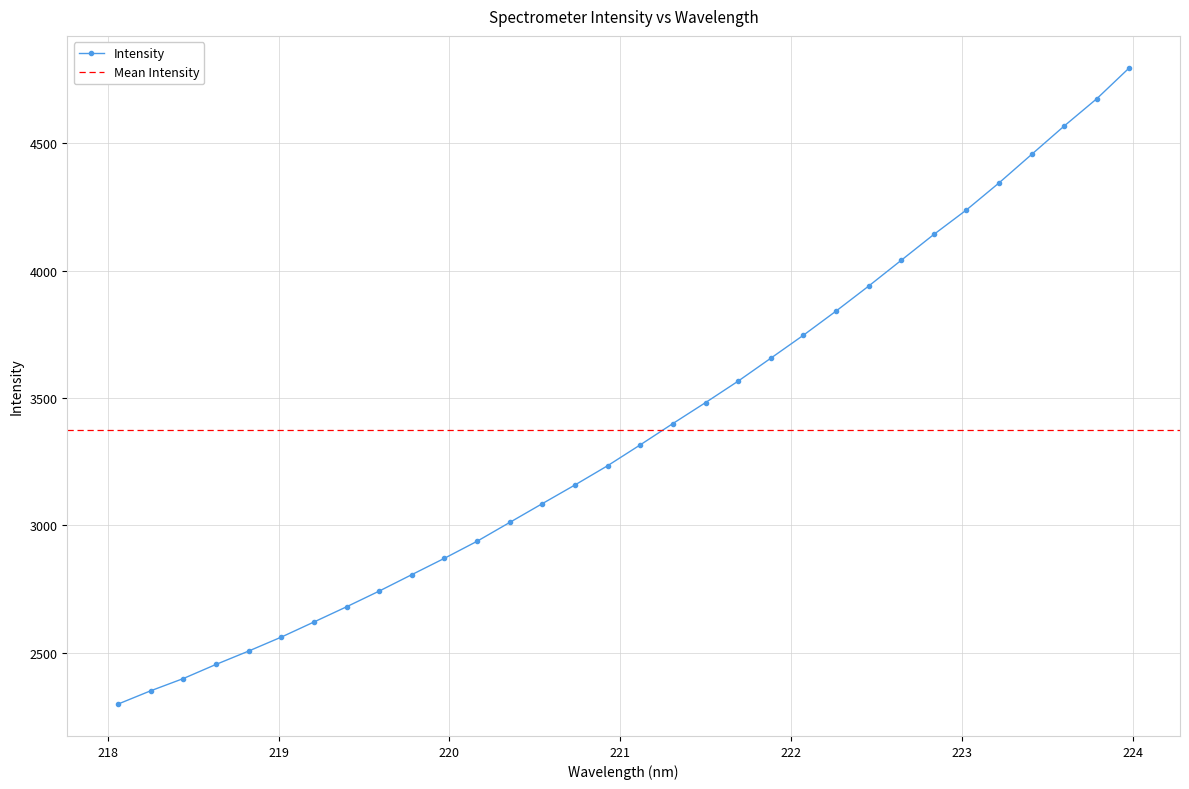

Rank the categories by value from highest to lowest.

223.9802, 223.7895, 223.5987, 223.408, 223.2172, 223.0264, 222.8355, 222.6447, 222.4538, 222.263, 222.0721, 221.8812, 221.6902, 221.4993, 221.3083, 221.1174, 220.9264, 220.7354, 220.5444, 220.3533, 220.1623, 219.9712, 219.7801, 219.589, 219.3979, 219.2067, 219.0156, 218.8244, 218.6332, 218.442, 218.2508, 218.0596